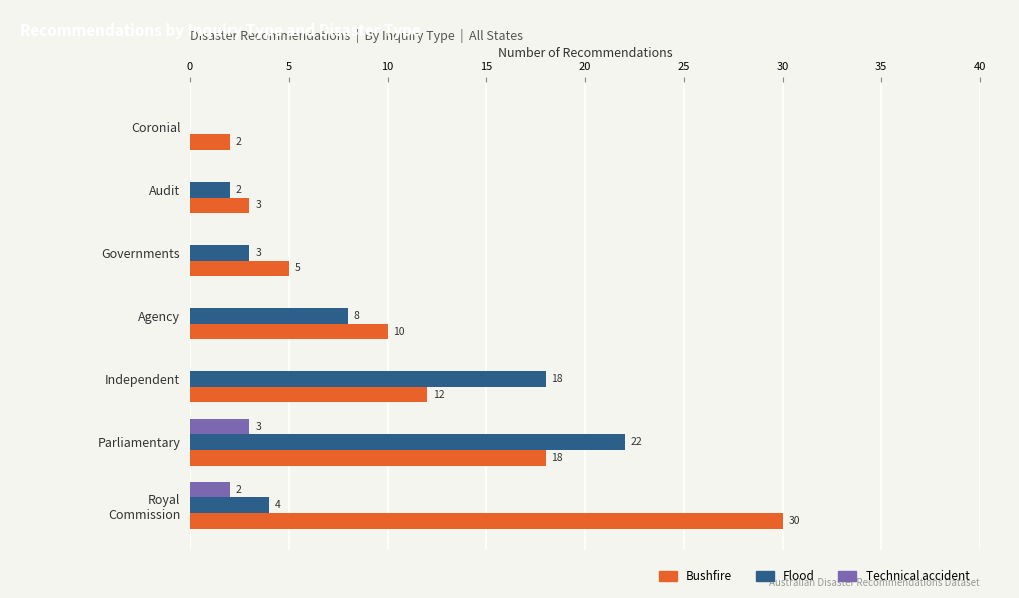

Which series has the largest total across all categories?

Bushfire